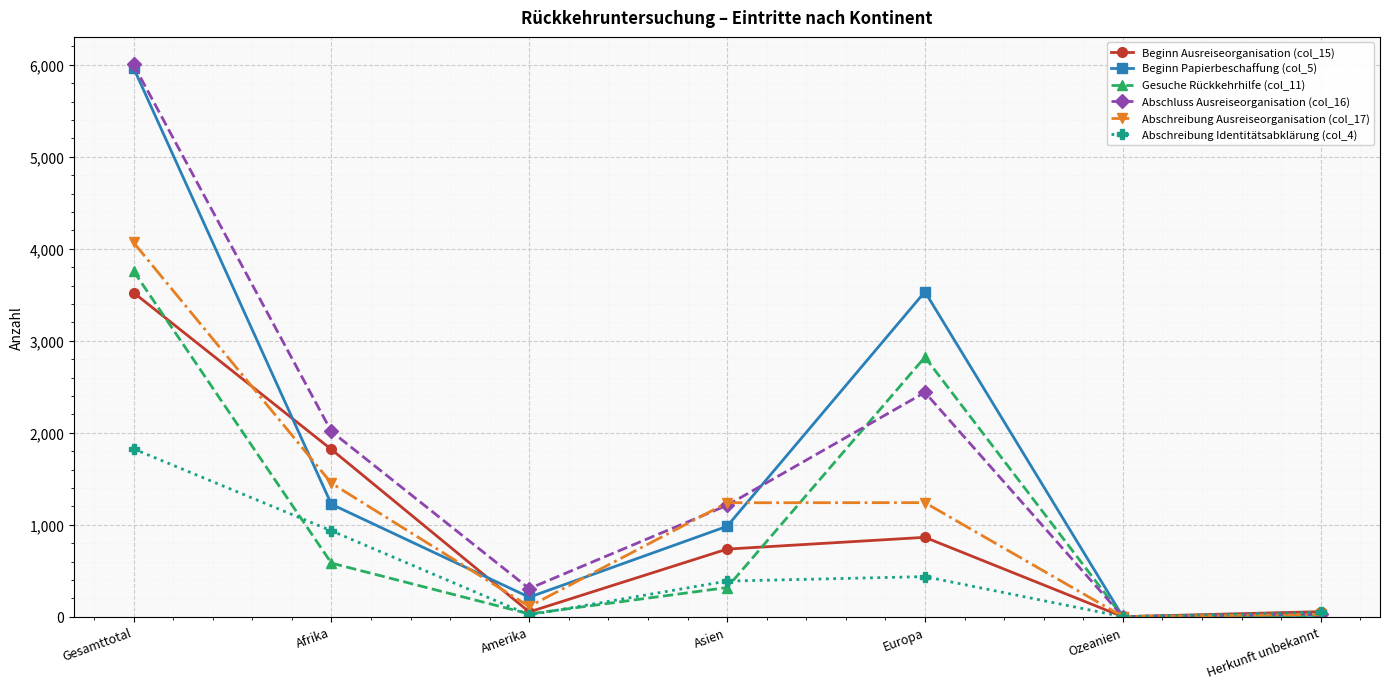

Which category has the highest value across all series?

Gesamttotal